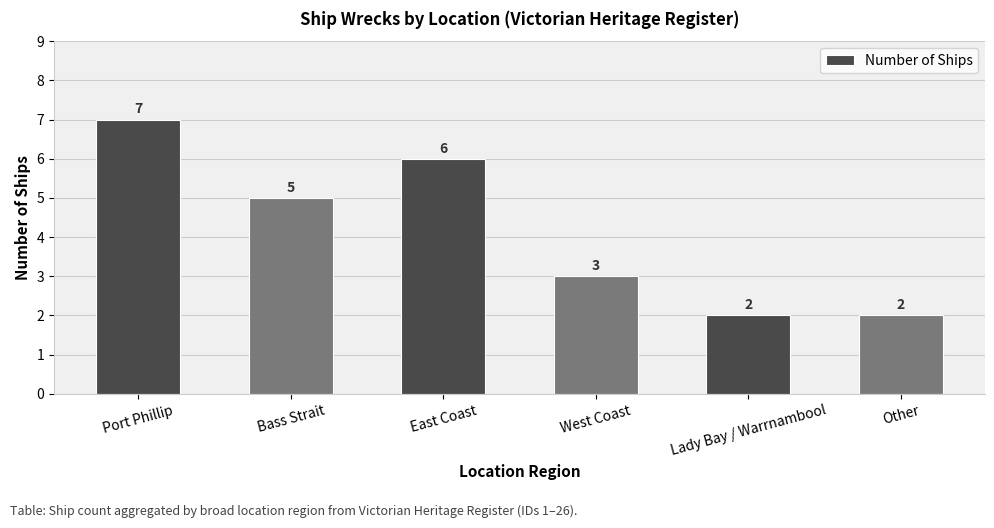

Count the values in the range 2 to 6.

5